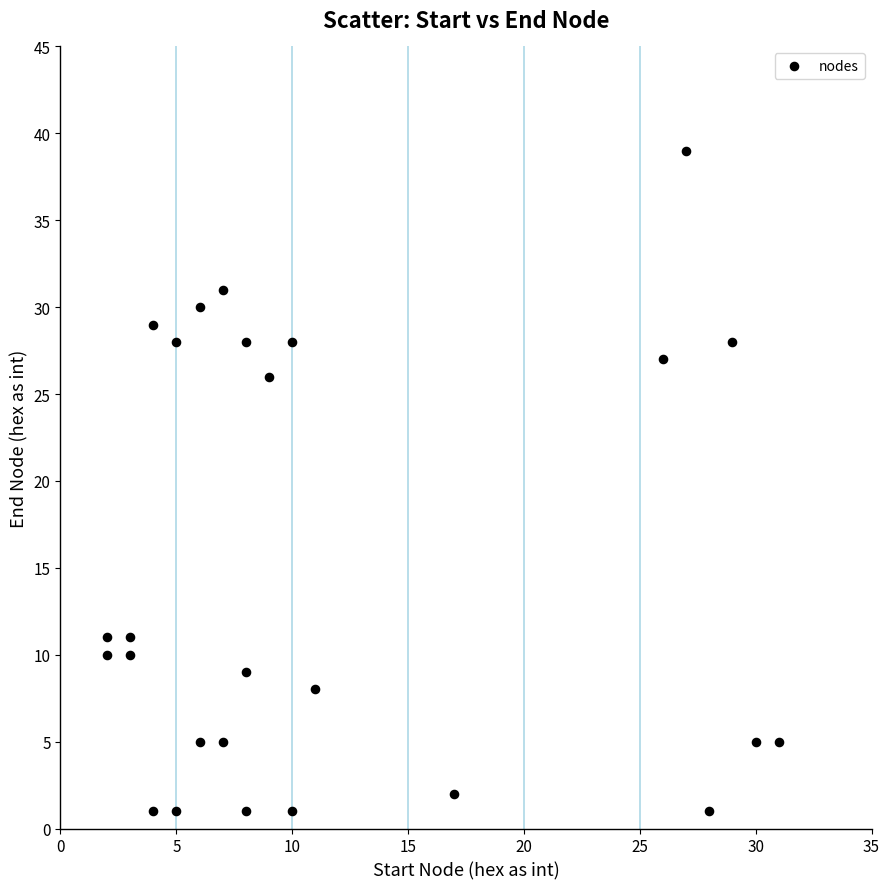

What is the range of X values (max minus min)?

29